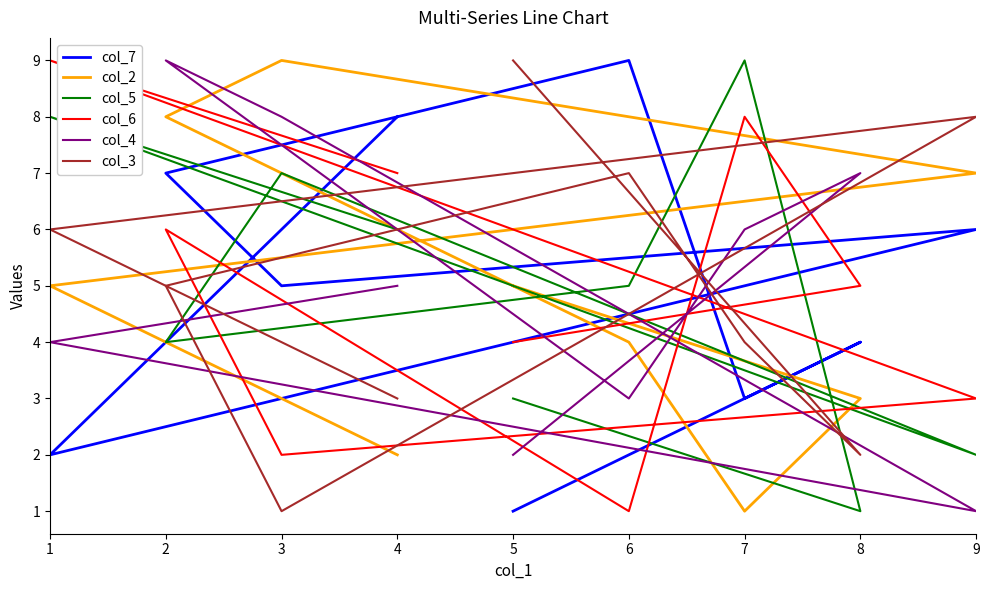

In col_3, how many points are lower than both neighbors (excluding endpoints)?

2